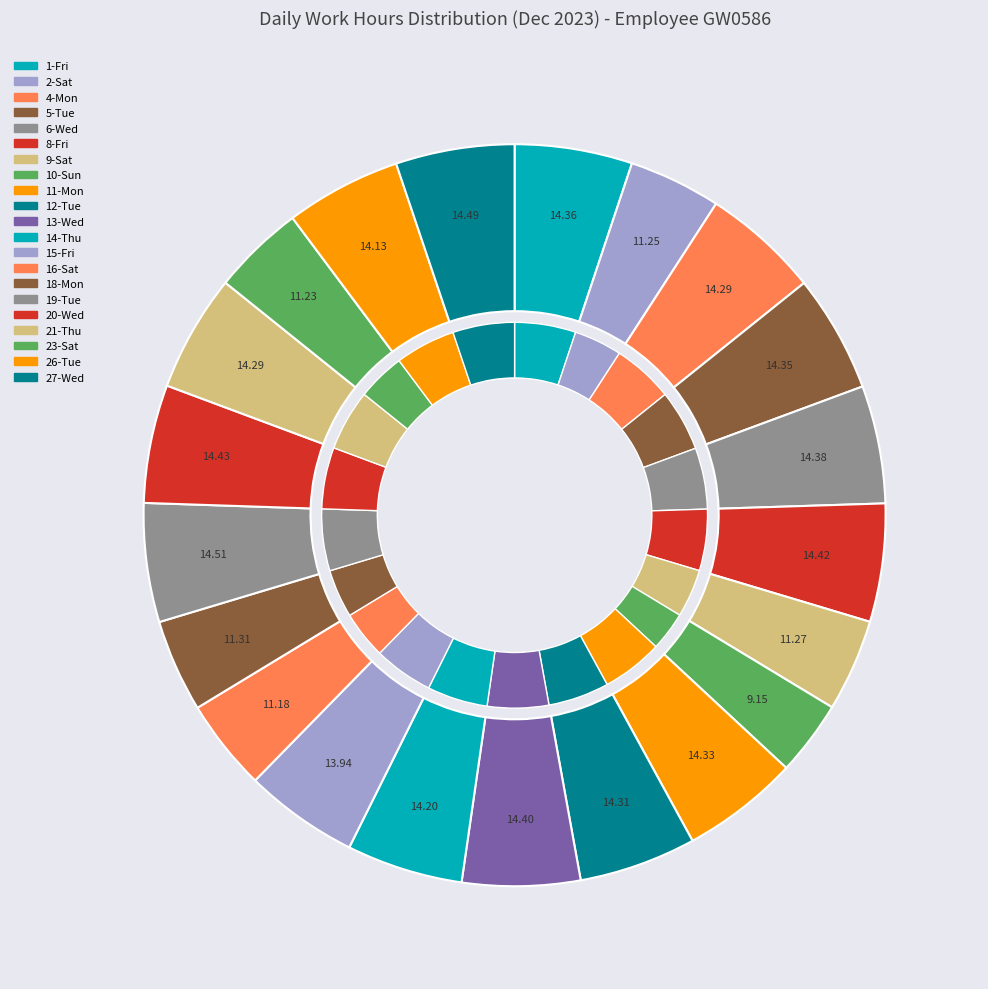

What is the largest slice in the pie chart?

19-Tue